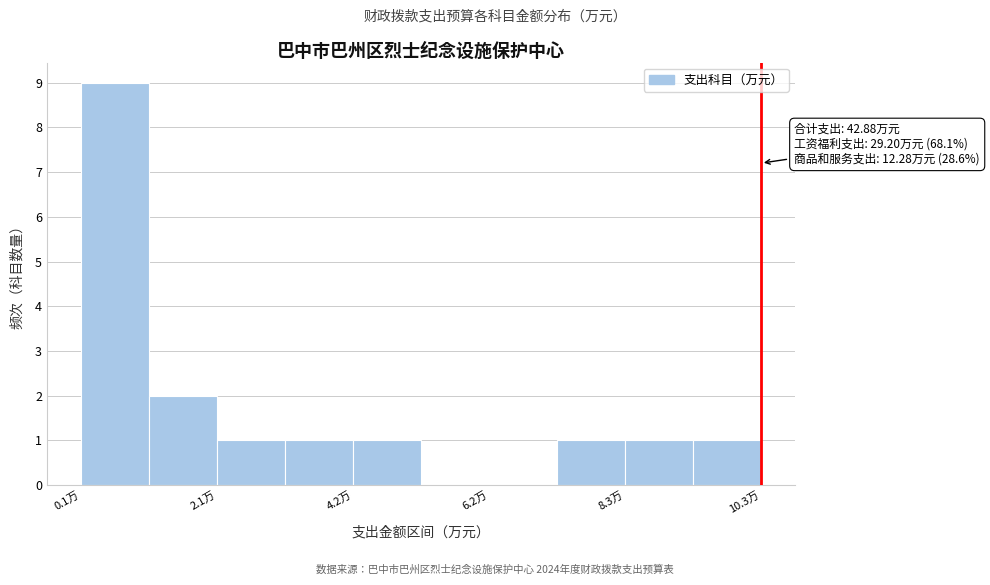

Read against the x-axis, roughly where is the centre of the tallest bar?

0.5